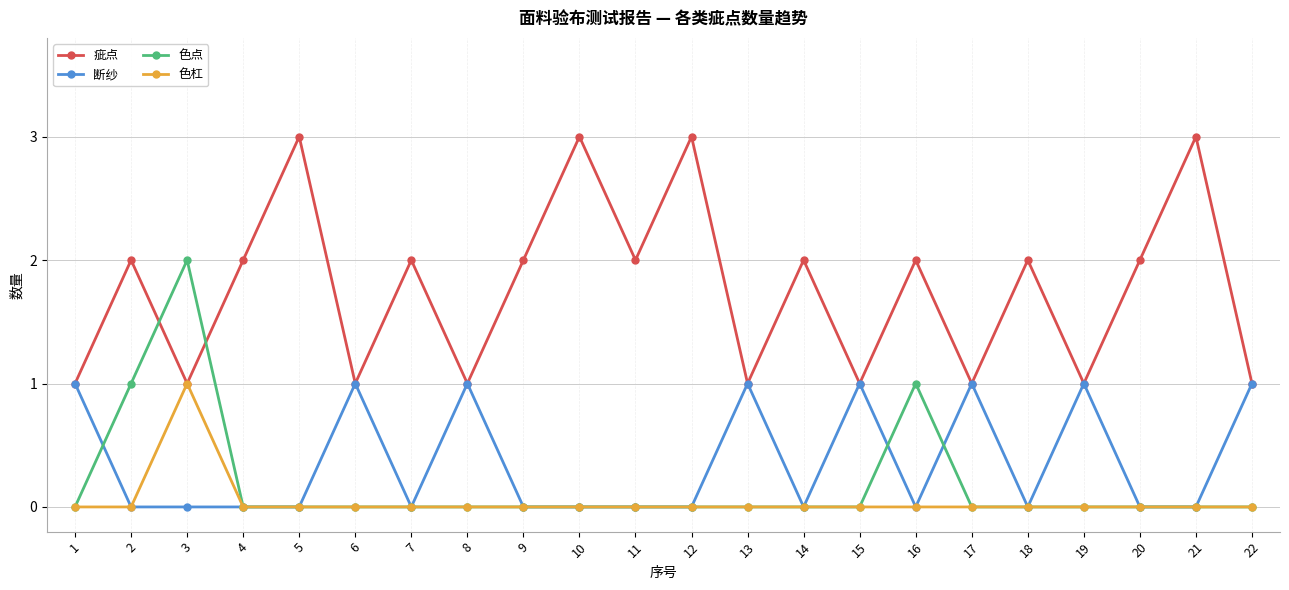

What is the sum of all 色点 values?

4